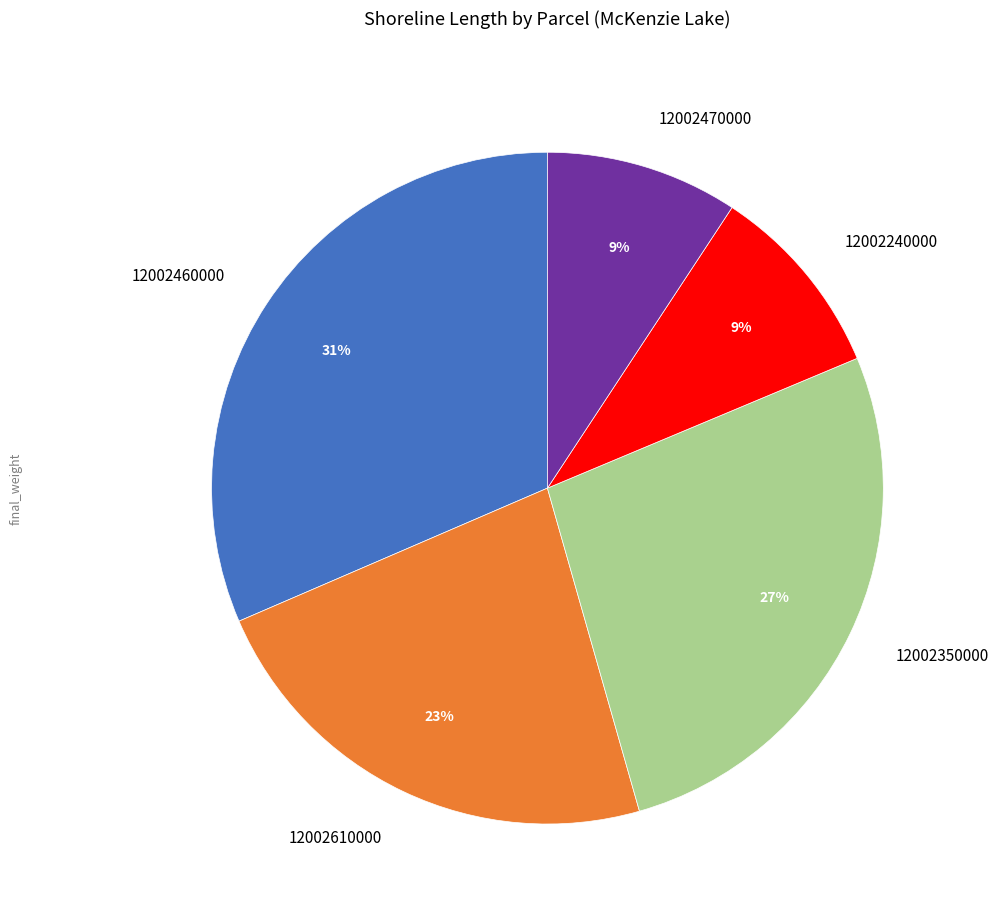

Is there any slice that represents more than half of the pie?

No